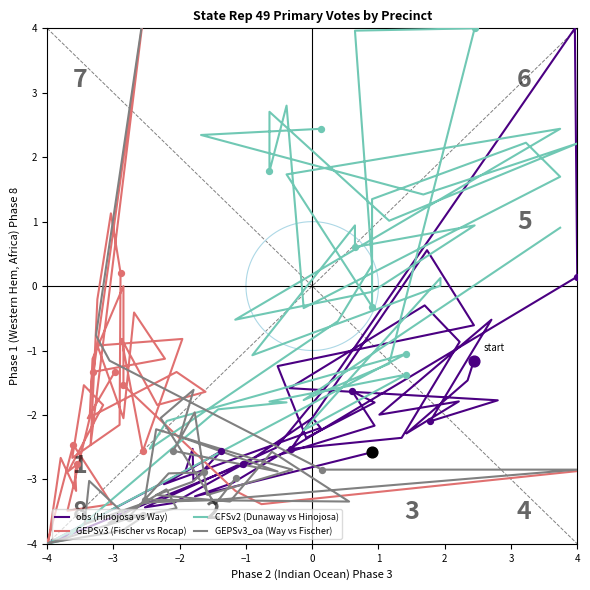

Is the value of CFSv2 (Dunaway vs Hinojosa) at 15 greater than the value of obs (Hinojosa vs Way) at 22?

Yes